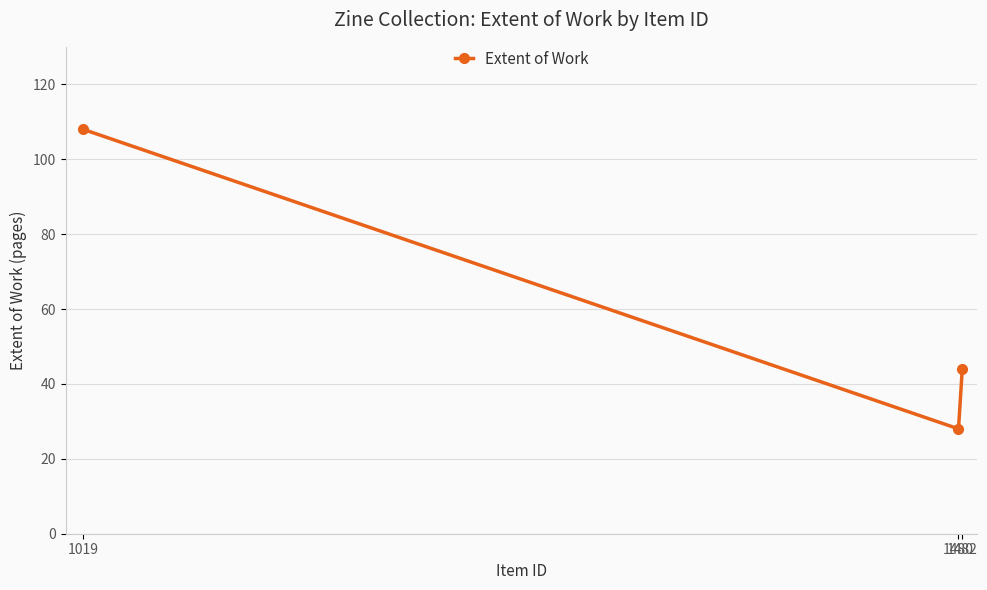

Does the chart have visible grid lines?

Yes